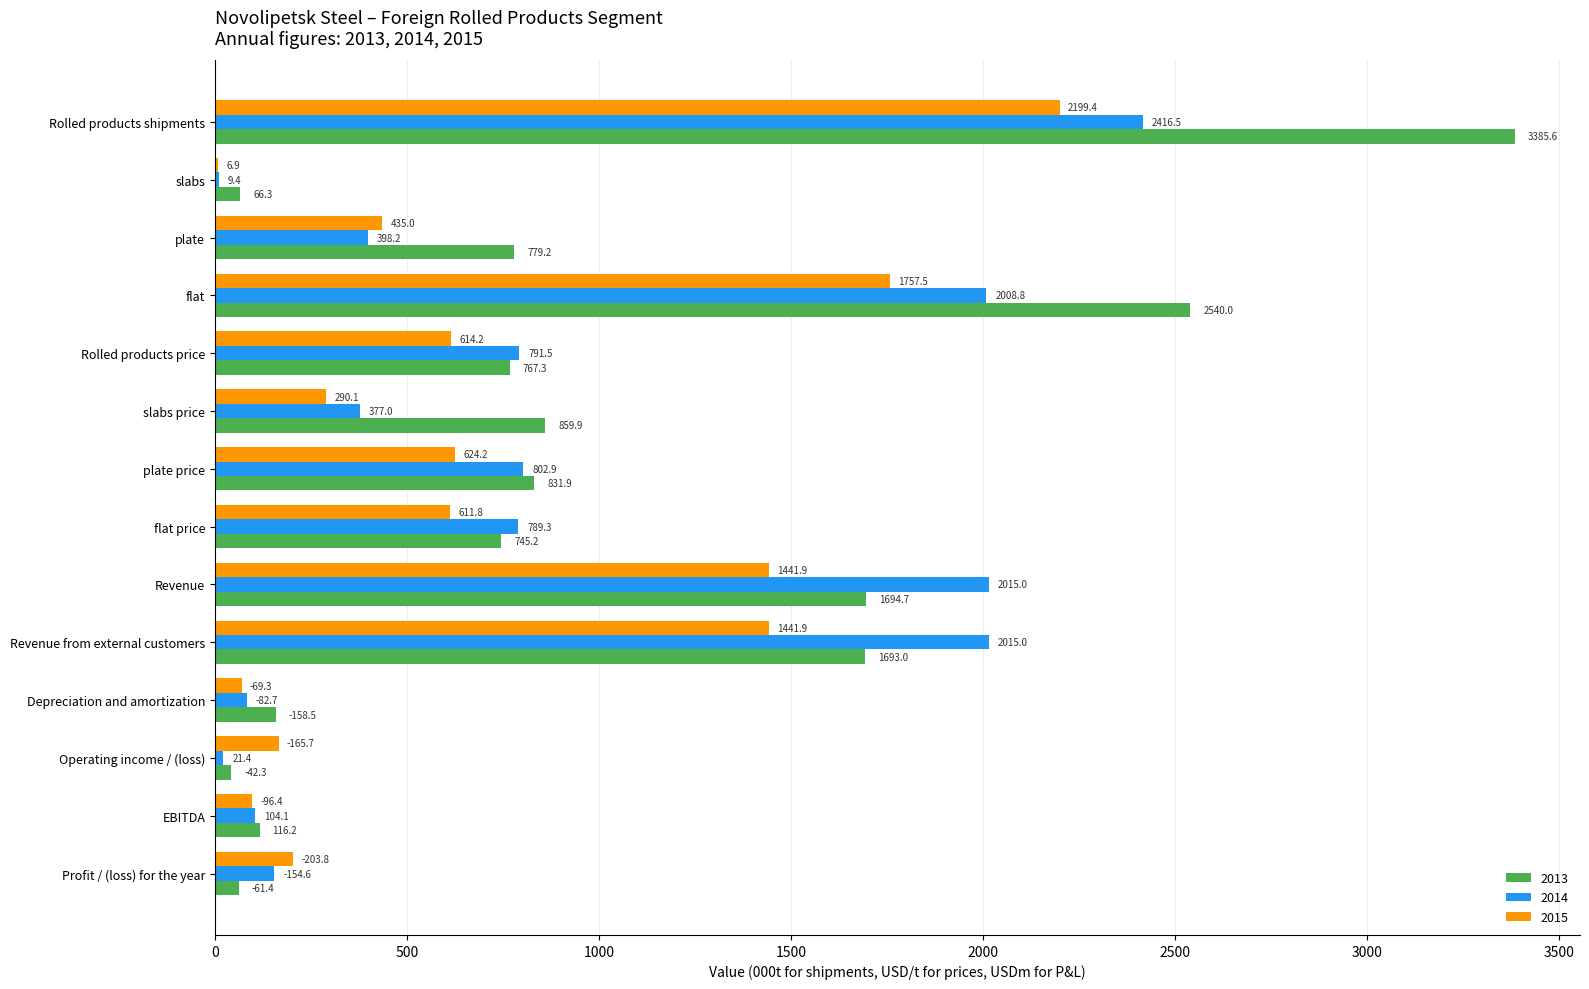

What is the sum of the 2013 values at slabs and Profit / (loss) for the year?

127.7